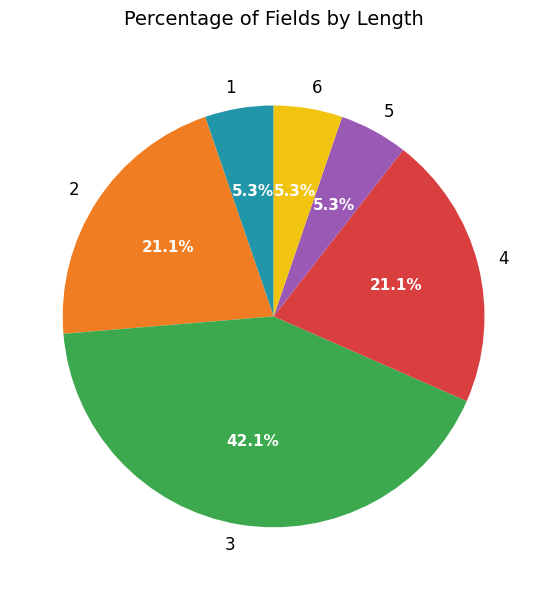

Does 2 account for over 50% of the chart?

No